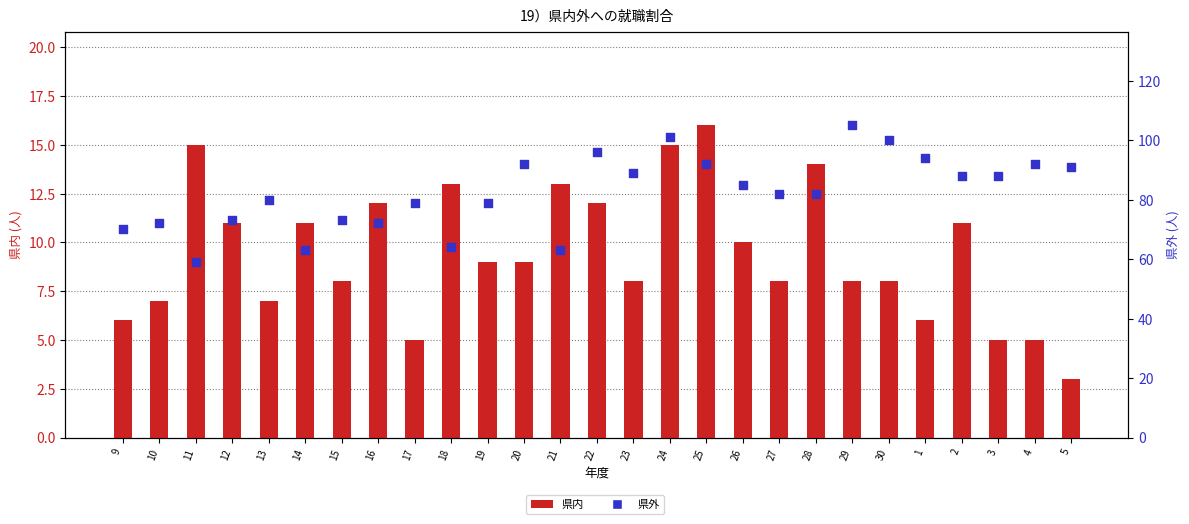

At how many categories does at least one series exceed 73?

18